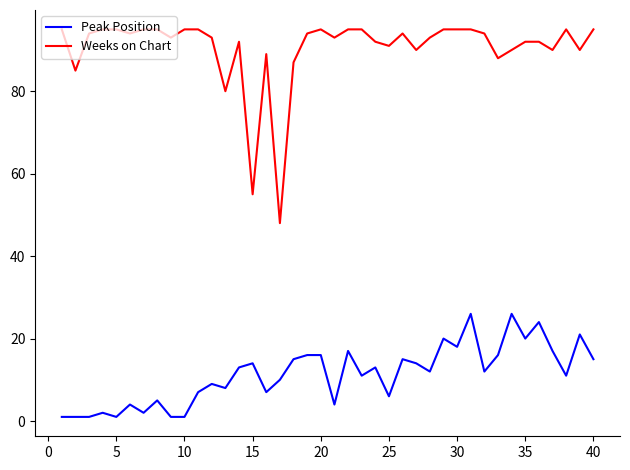

What is the maximum value for Peak Position?

26